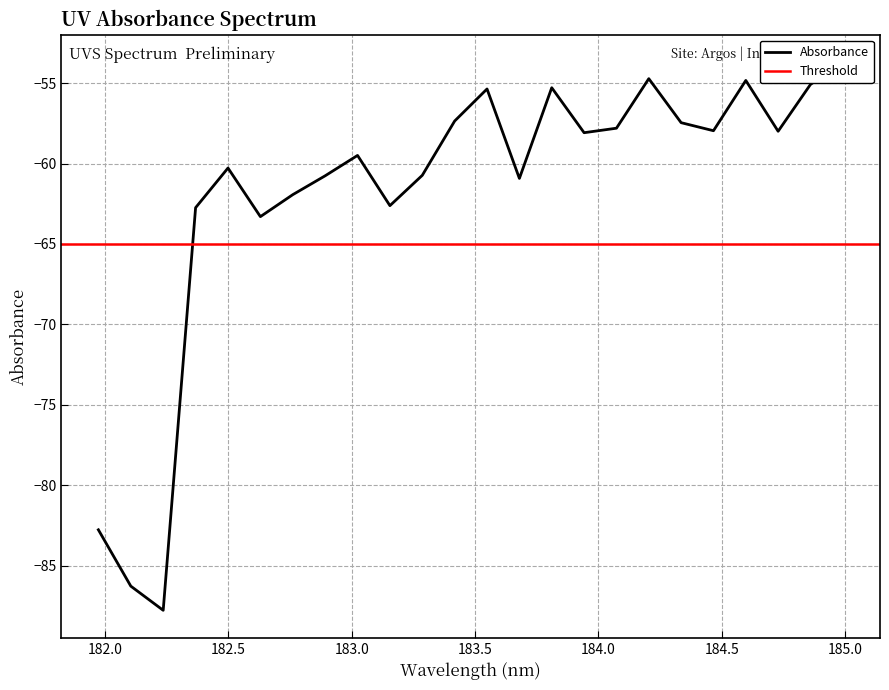

What is the value of the 10th point from the left?

-62.6